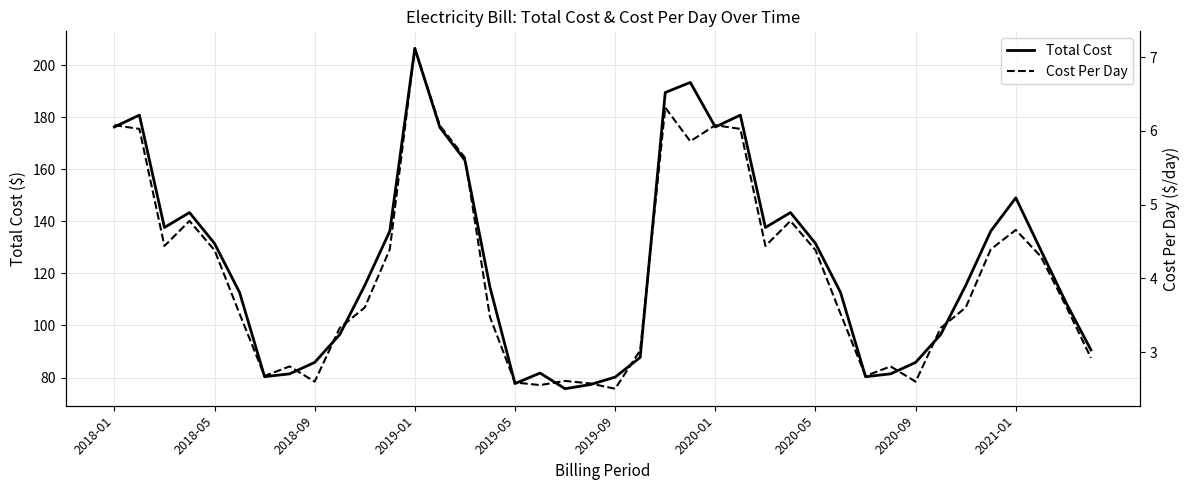

How many lines are shown in the chart?

2